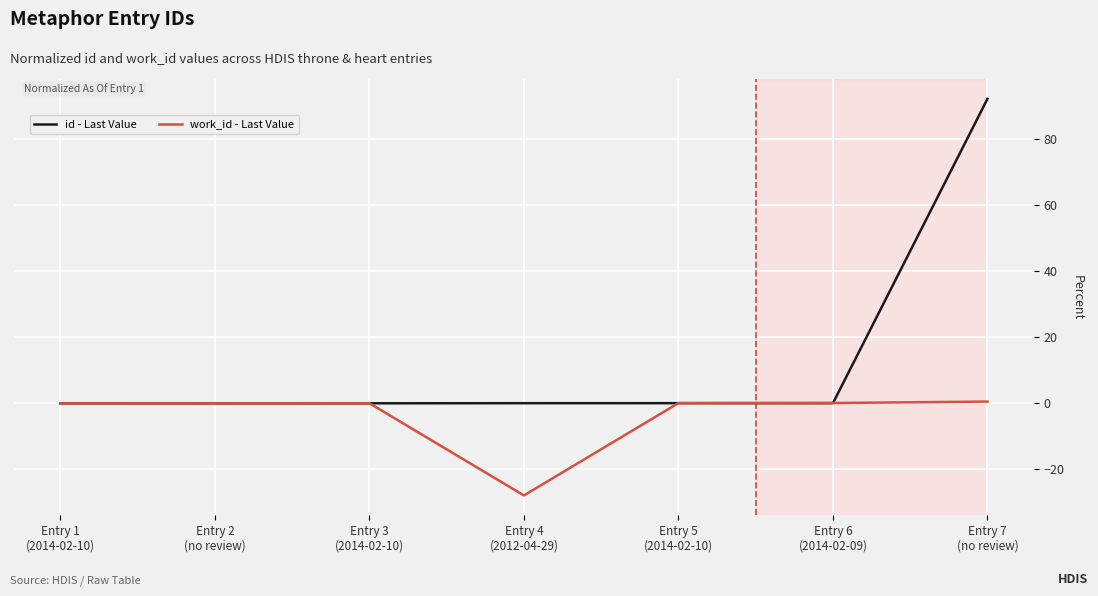

The value of id - Last Value at Entry 3
(2014-02-10) is 0.0. True or false?

True